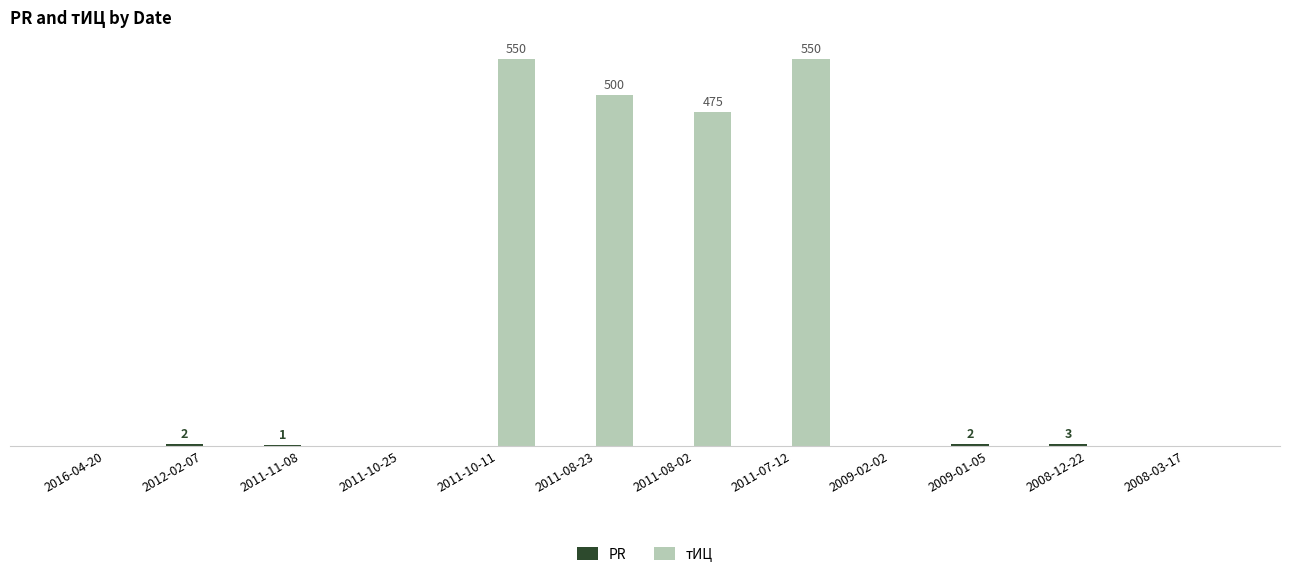

Rank the categories by тИЦ value from highest to lowest.

2011-10-11, 2011-07-12, 2011-08-23, 2011-08-02, 2016-04-20, 2012-02-07, 2011-11-08, 2011-10-25, 2009-02-02, 2009-01-05, 2008-12-22, 2008-03-17